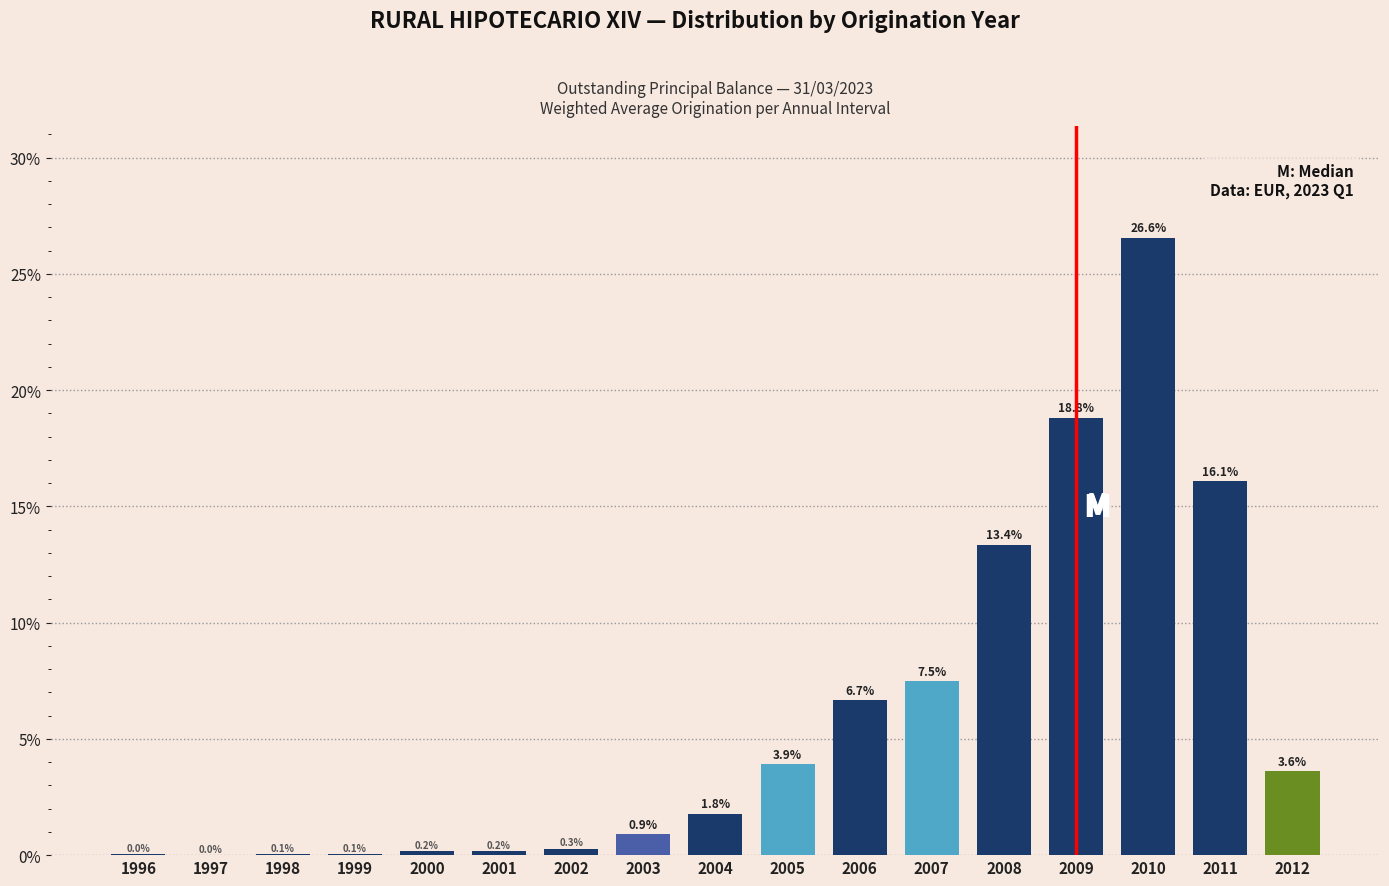

What is the greatest value displayed?

26.6